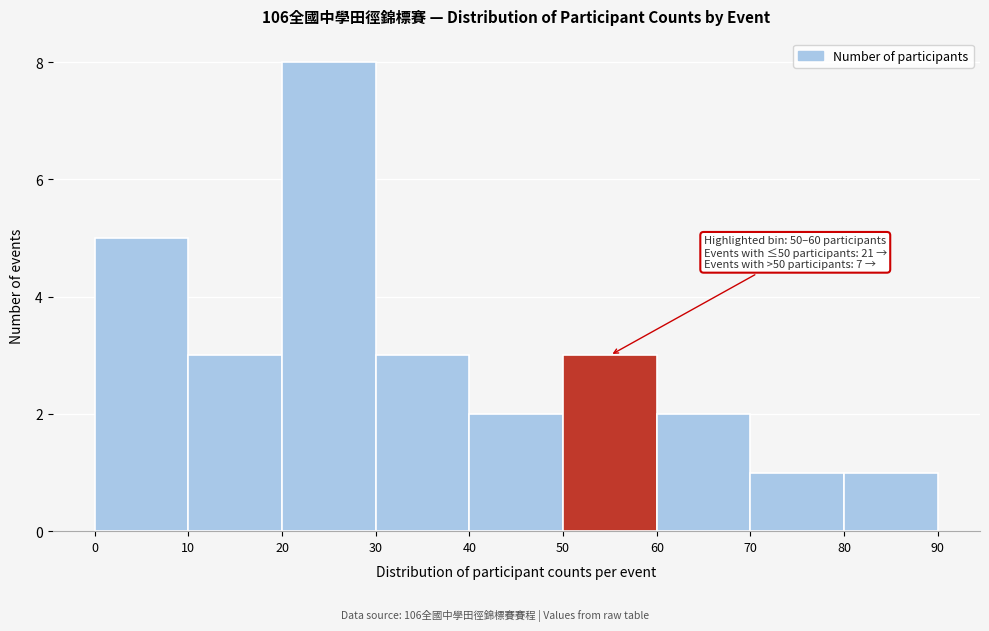

Over which range of the x-axis is the bar tallest?

20 to 30